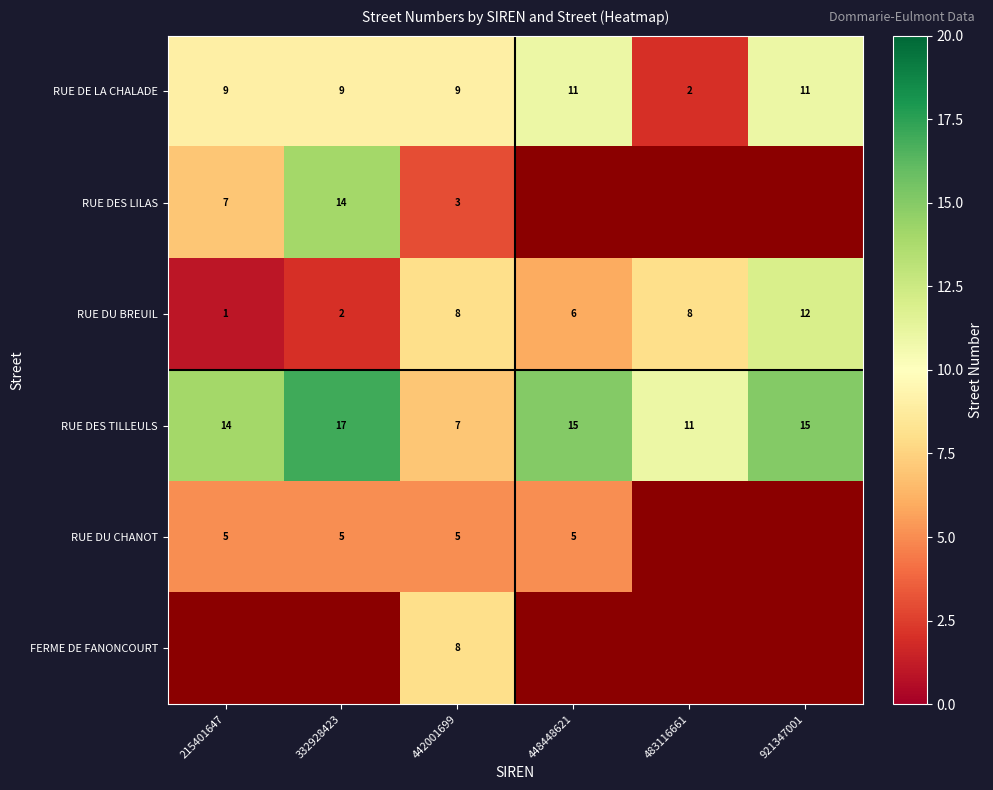

True or false: RUE DES TILLEULS has a value of 18.6 at 215401647.

False